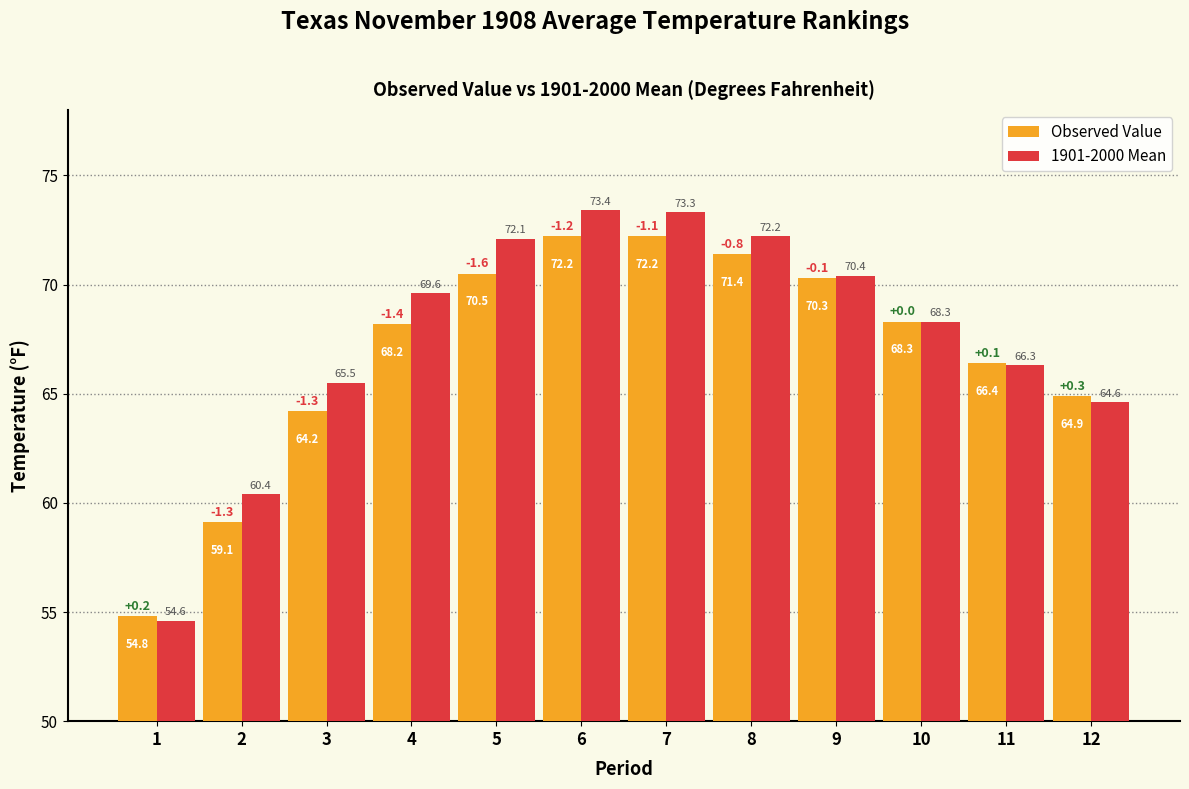

Reading left to right, transcribe all the data shown in this chart.

Observed Value: 54.8	59.1	64.2	68.2	70.5	72.2	72.2	71.4	70.3	68.3	66.4	64.9
1901-2000 Mean: 54.6	60.4	65.5	69.6	72.1	73.4	73.3	72.2	70.4	68.3	66.3	64.6